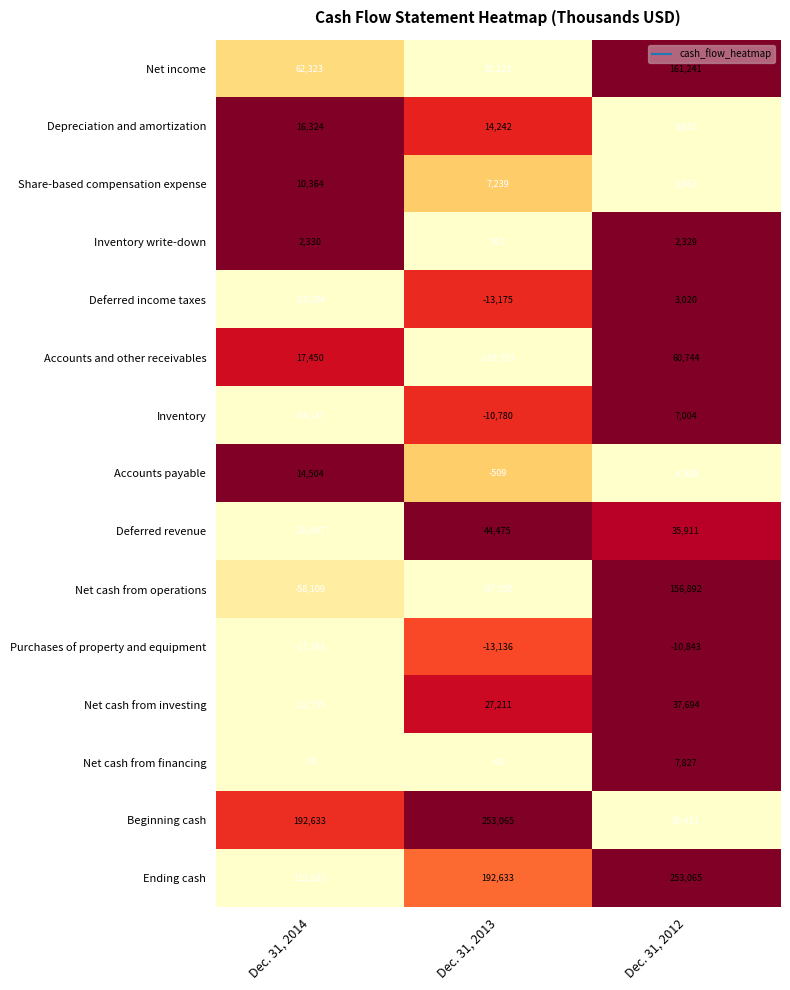

What is the average value of the Net cash from financing series?

2555